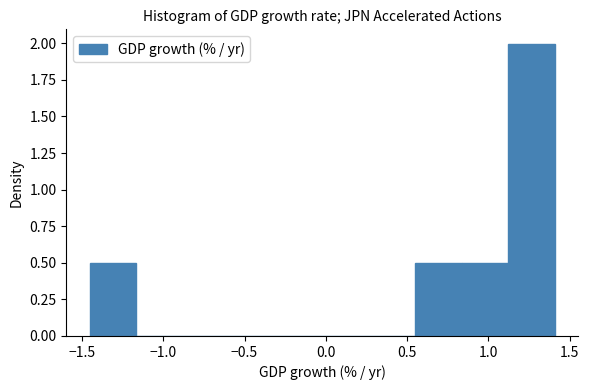

Over which range of the x-axis is the bar tallest?

1.10 to 1.40